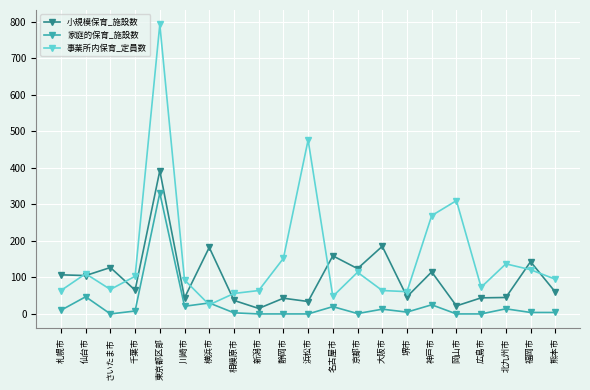

Which series ends up on top after the final intersection of 家庭的保育_施設数 and 事業所内保育_定員数?

事業所内保育_定員数